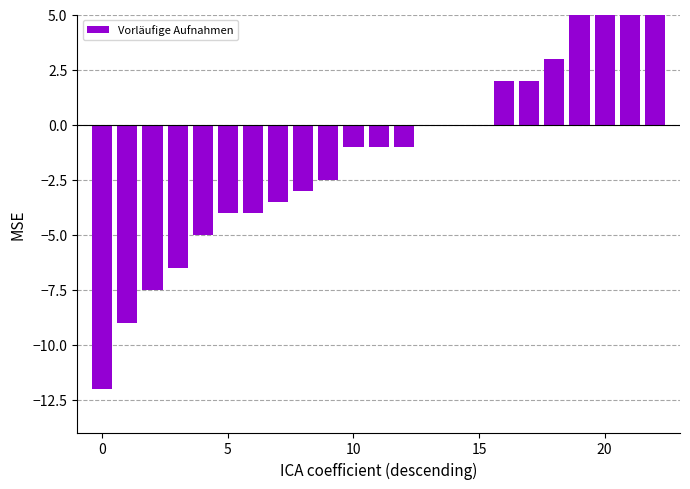

True or false: the data shows 2.0 at 17.

True